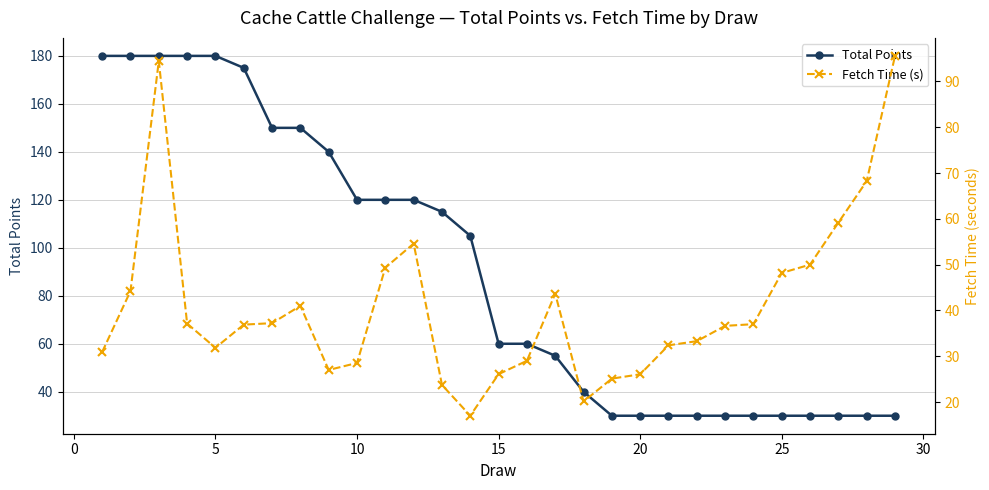

How many values in the Fetch Time (s) series are below 36?

13